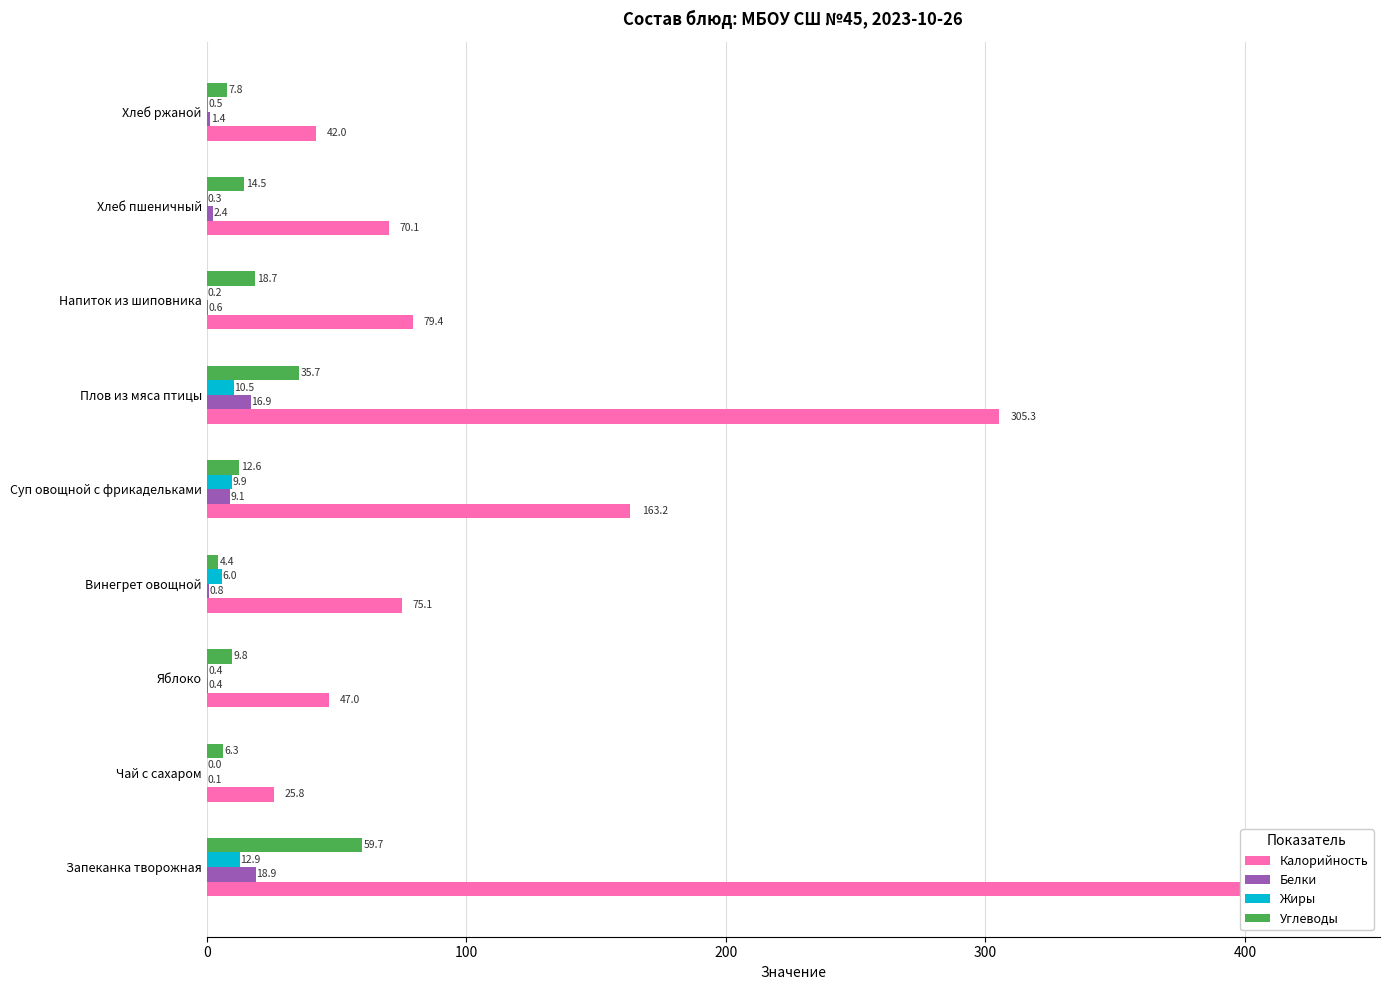

What are all the series names shown in the legend?

Калорийность, Белки, Жиры, Углеводы